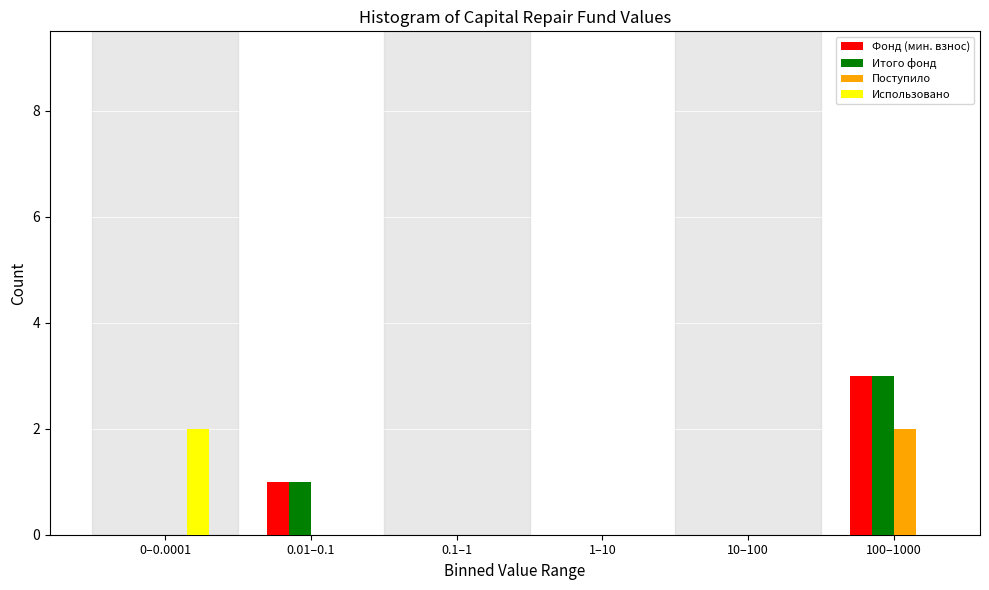

Reading right to left, extract all data points from this chart.

Фонд (мин. взнос): 100–1000=3	10–100=0	1–10=0	0.1–1=0	0.01–0.1=1	0–0.0001=0
Итого фонд: 100–1000=3	10–100=0	1–10=0	0.1–1=0	0.01–0.1=1	0–0.0001=0
Поступило: 100–1000=2	10–100=0	1–10=0	0.1–1=0	0.01–0.1=0	0–0.0001=0
Использовано: 100–1000=0	10–100=0	1–10=0	0.1–1=0	0.01–0.1=0	0–0.0001=2